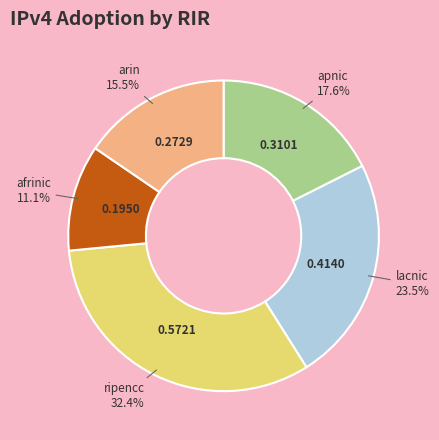

Count the number of slices in the pie.

5